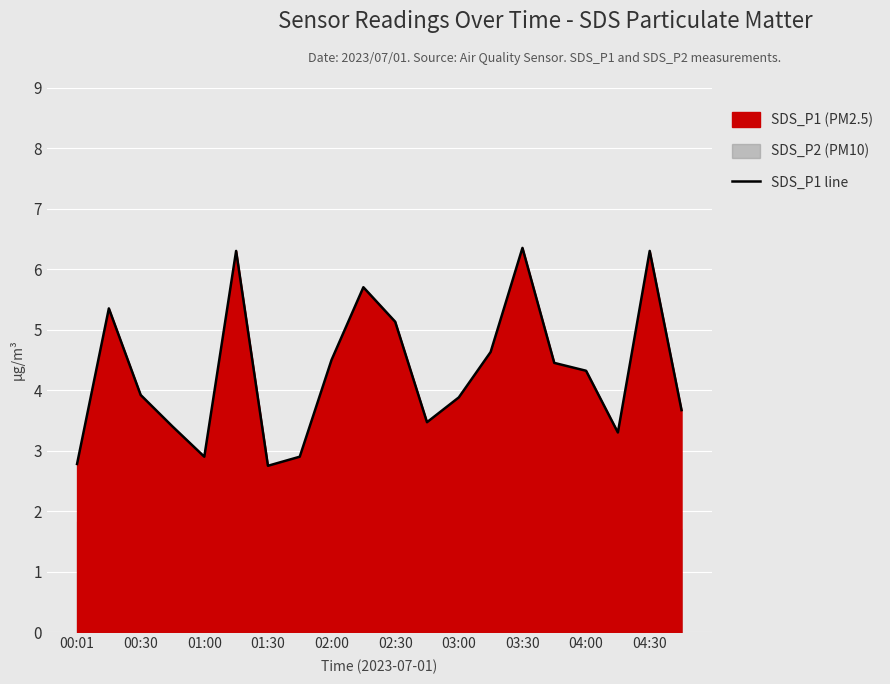

True or false: there are more than 2 points higher than both neighbors.

True